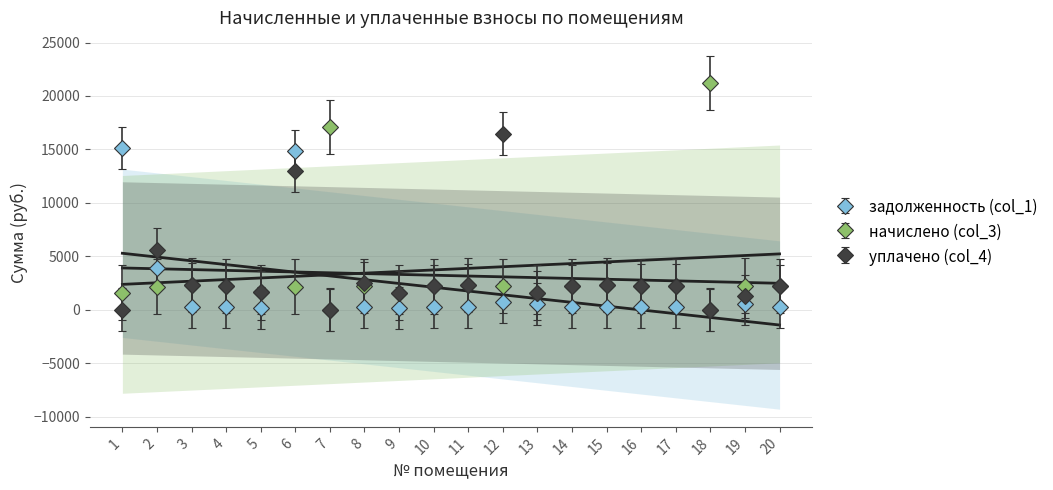

Rank the categories by задолженность (col_1) value from lowest to highest.

7, 18, 9, 5, 10, 14, 4, 20, 8, 16, 17, 11, 15, 3, 19, 13, 12, 2, 6, 1